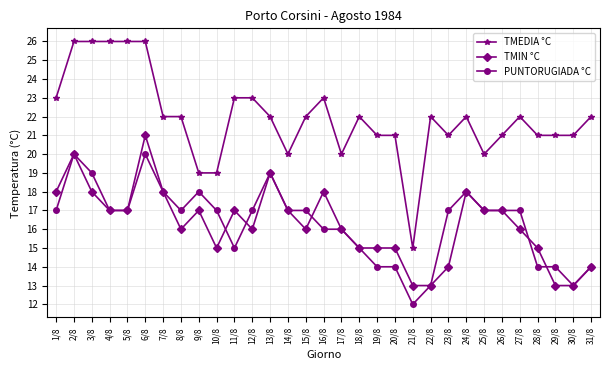

What is the label of the 3rd point from the right?

29/8